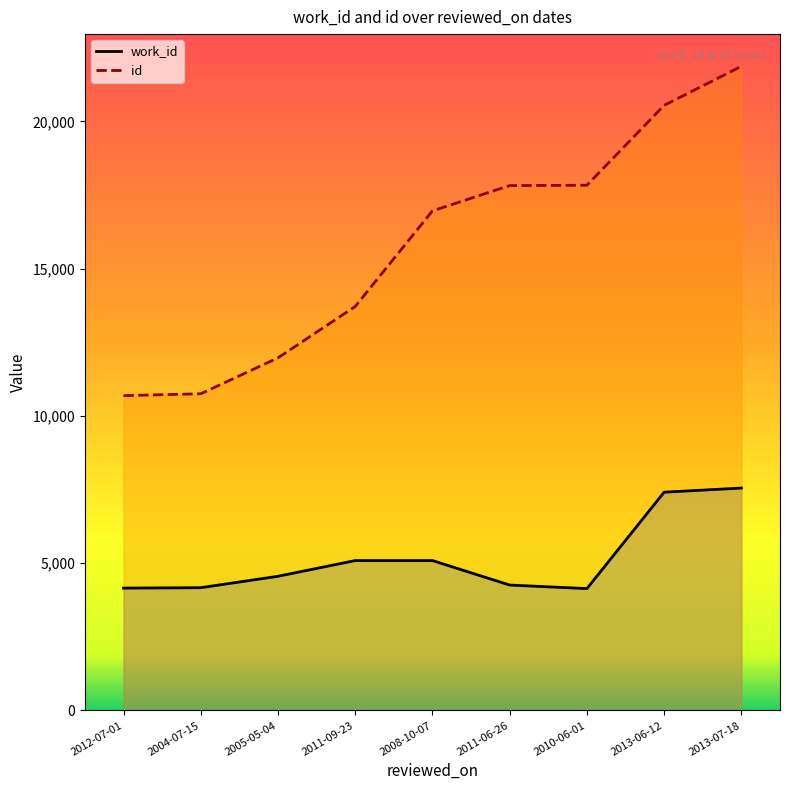

The value of work_id line at 2013-06-12 is 7410. True or false?

True